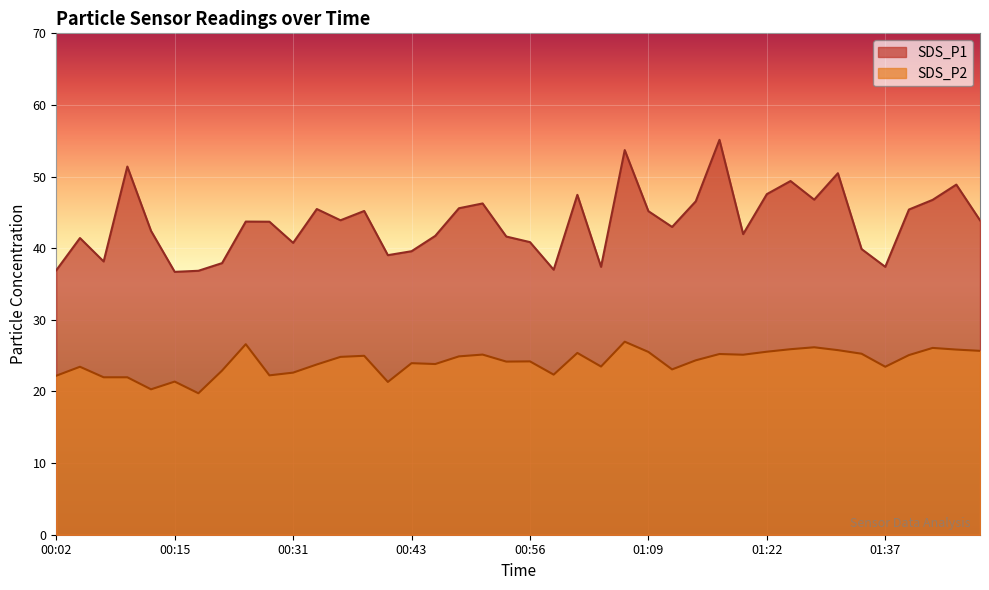

True or false: SDS_P2 has a value of 35.9 at 01:35.

False